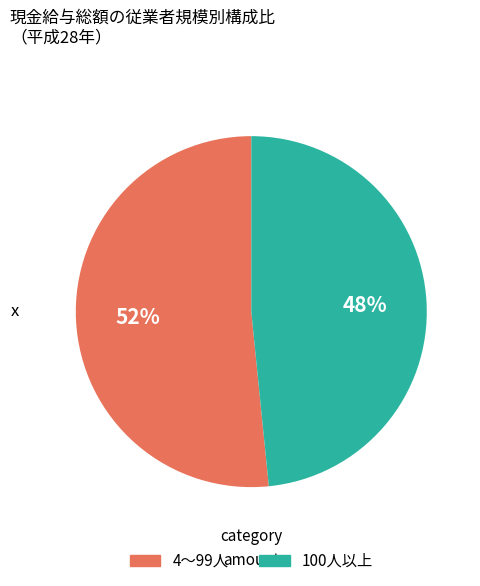

Which has a higher value, 4～99人 or 100人以上?

4～99人